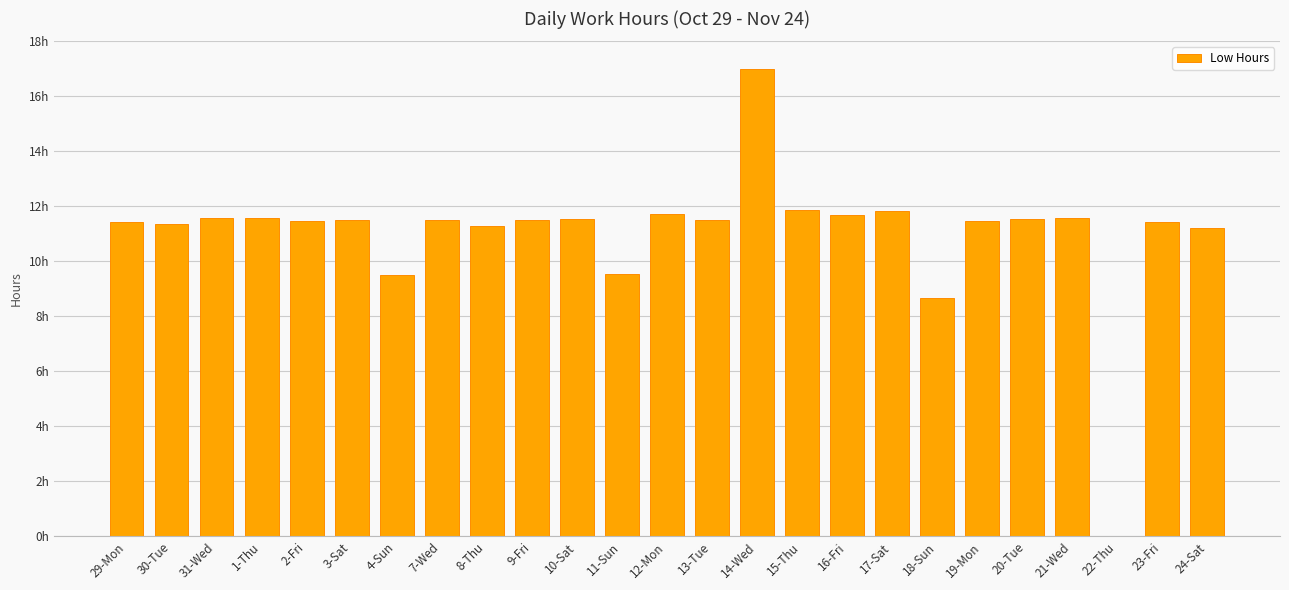

List the labels in order of value, largest first.

14-Wed, 15-Thu, 17-Sat, 12-Mon, 16-Fri, 21-Wed, 31-Wed, 1-Thu, 10-Sat, 20-Tue, 13-Tue, 9-Fri, 3-Sat, 7-Wed, 2-Fri, 19-Mon, 29-Mon, 23-Fri, 30-Tue, 8-Thu, 24-Sat, 11-Sun, 4-Sun, 18-Sun, 22-Thu